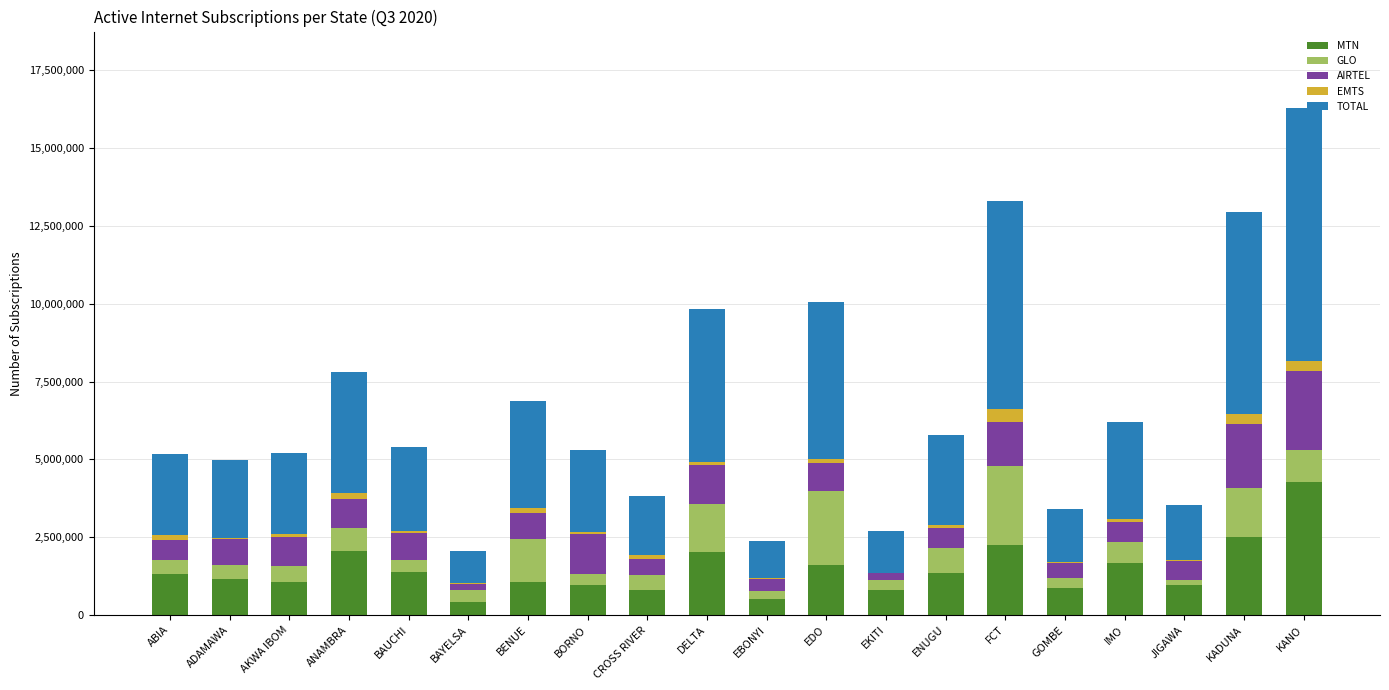

At which category is the sum across all series the highest?

KANO